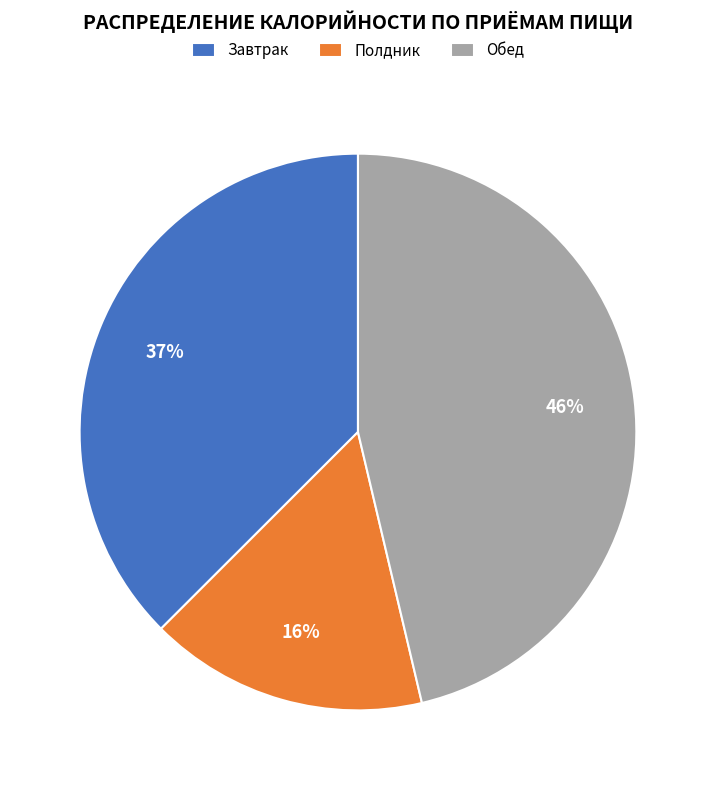

True or false: Обед accounts for 46% of the total.

True